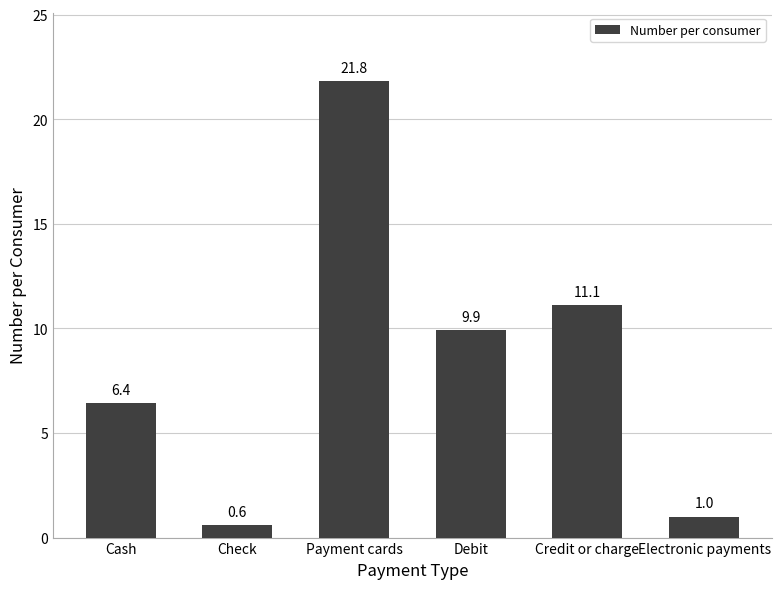

What position from the left is Payment cards?

3